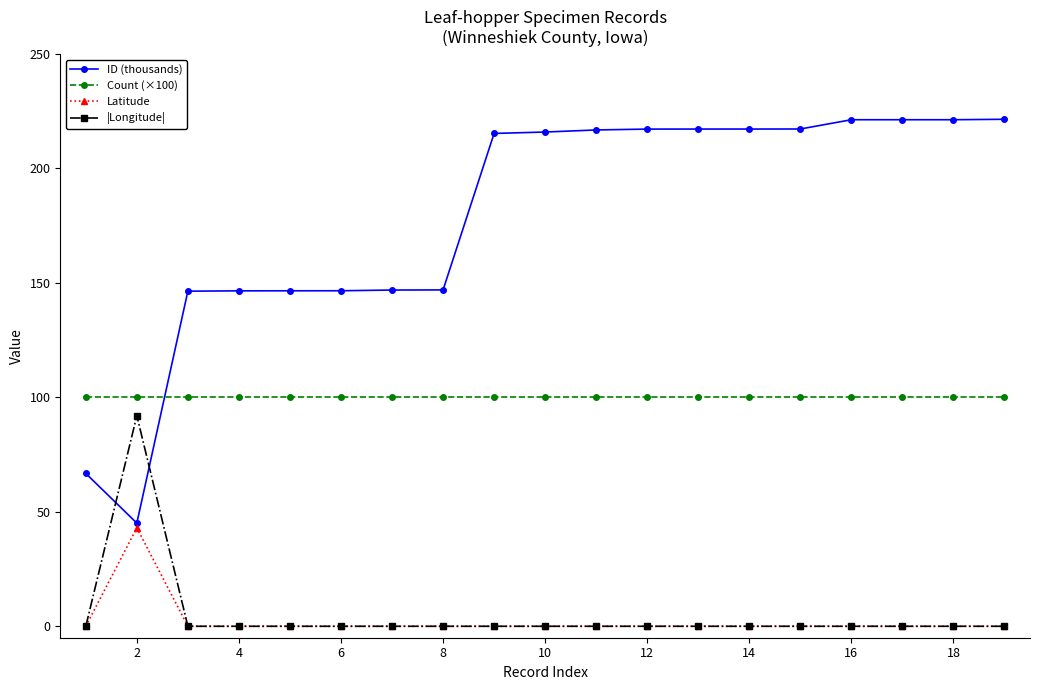

What is the greatest value displayed?

221.5